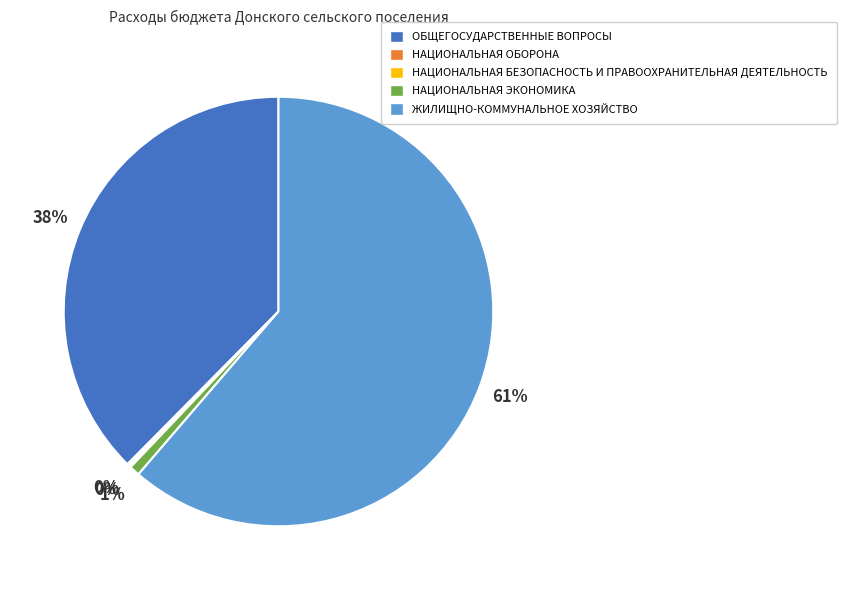

Between ЖИЛИЩНО-КОММУНАЛЬНОЕ ХОЗЯЙСТВО and ОБЩЕГОСУДАРСТВЕННЫЕ ВОПРОСЫ, which is larger?

ЖИЛИЩНО-КОММУНАЛЬНОЕ ХОЗЯЙСТВО